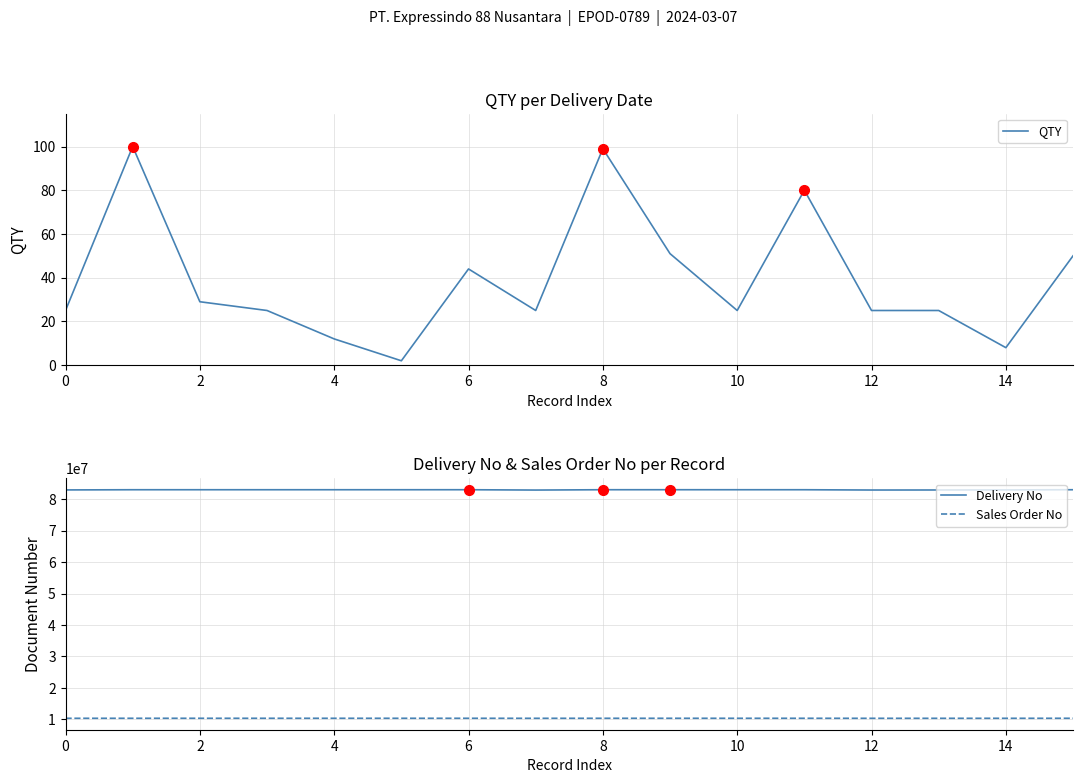

What is the highest value of the QTY series?

100